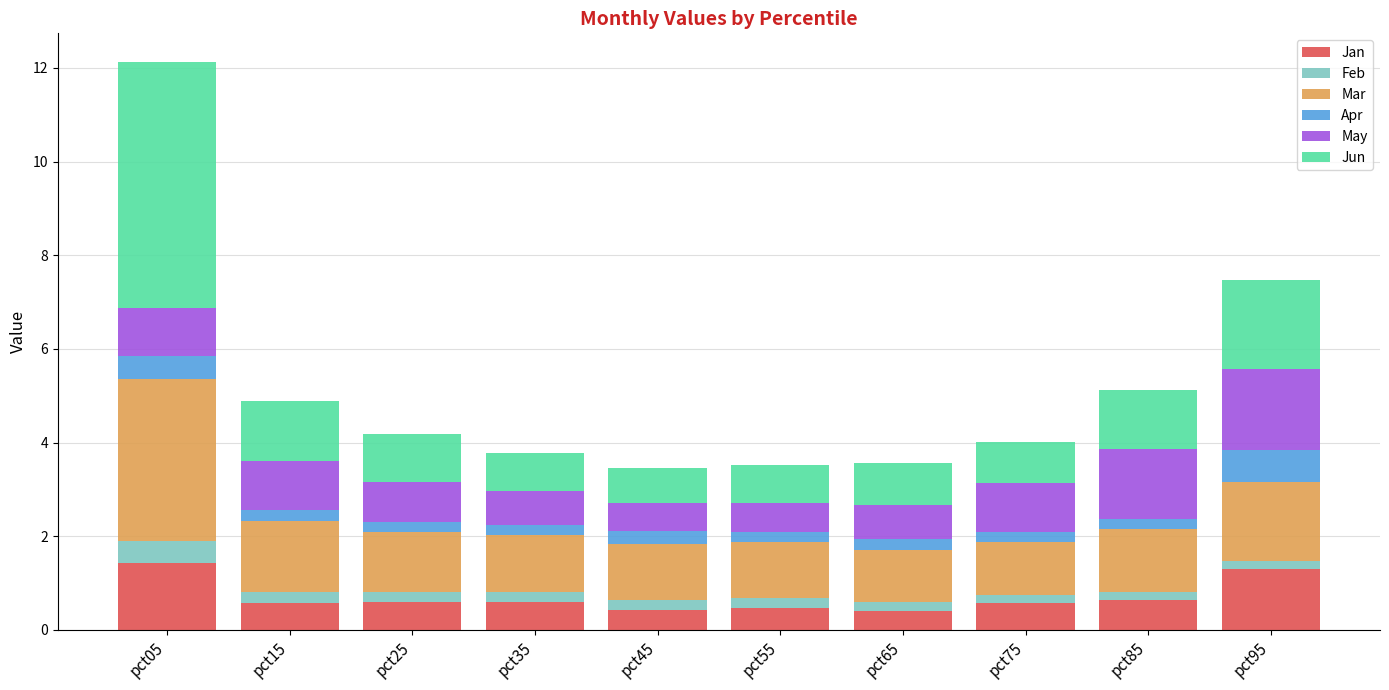

At which category is the sum across all series the highest?

pct05